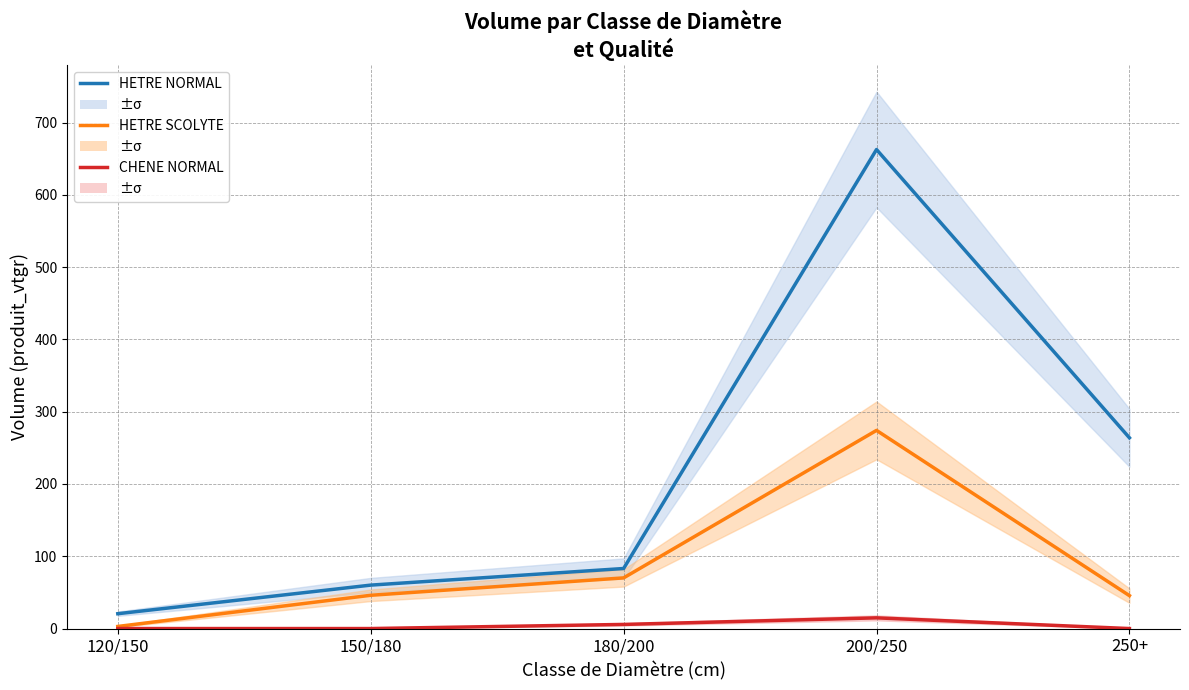

At which category does HETRE SCOLYTE reach its first local peak?

200/250